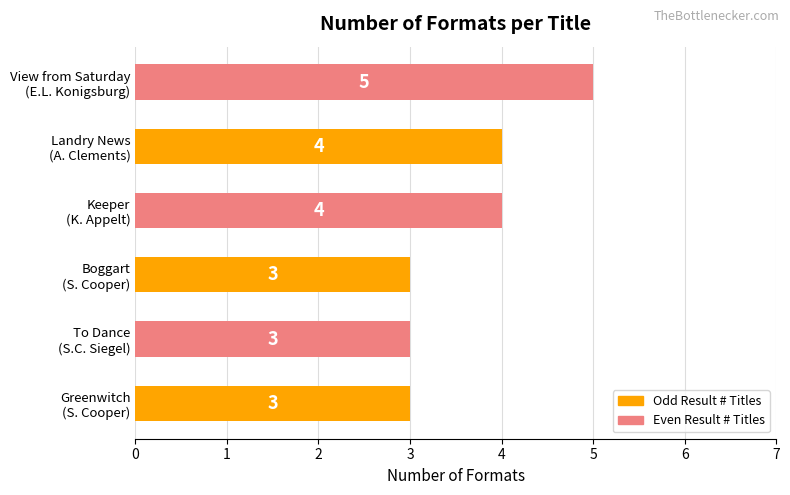

Reading top to bottom, list all the values displayed in this chart.

5	4	4	3	3	3